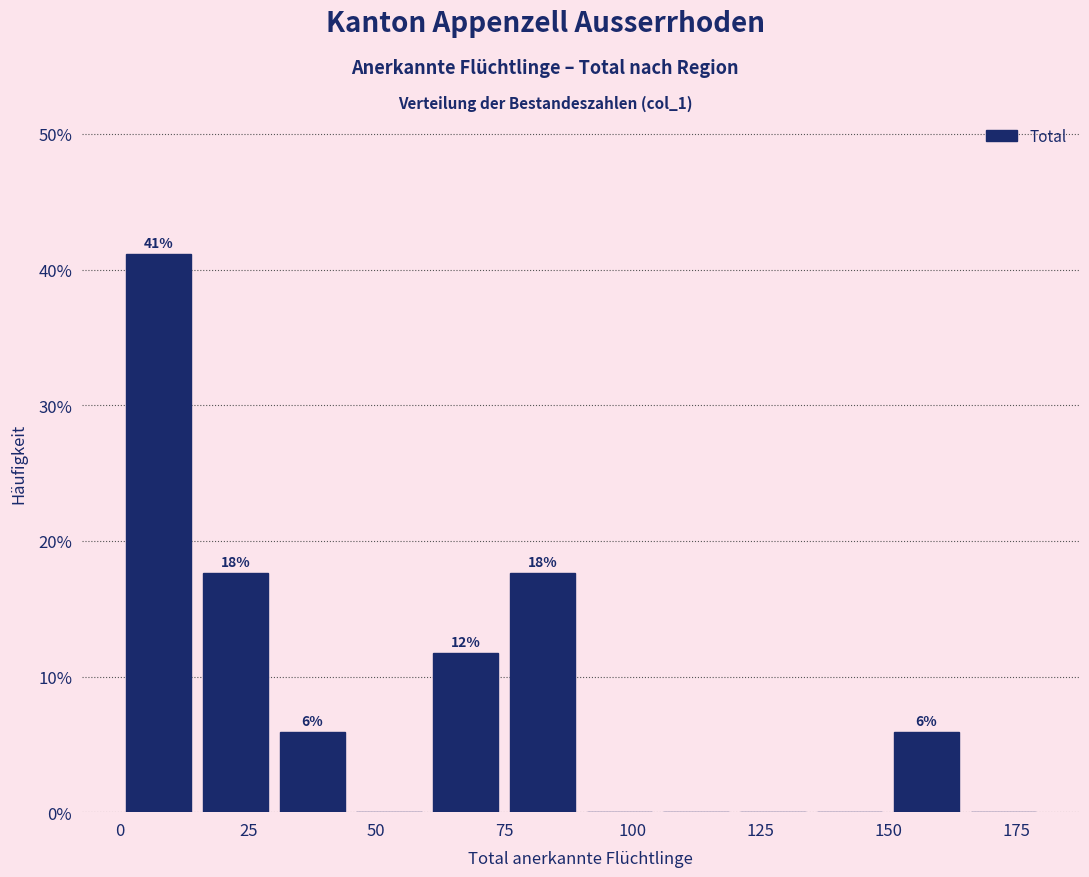

Read against the x-axis, roughly where is the centre of the tallest bar?

10